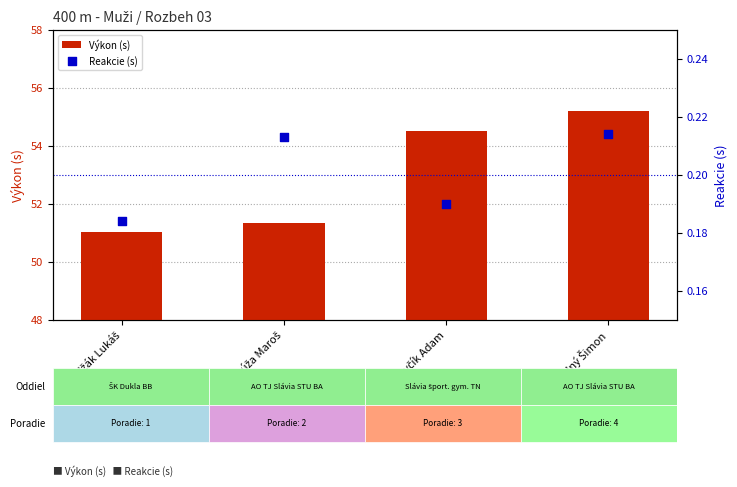

What are all the series names shown in the legend?

Výkon (s), Reakcie (s)